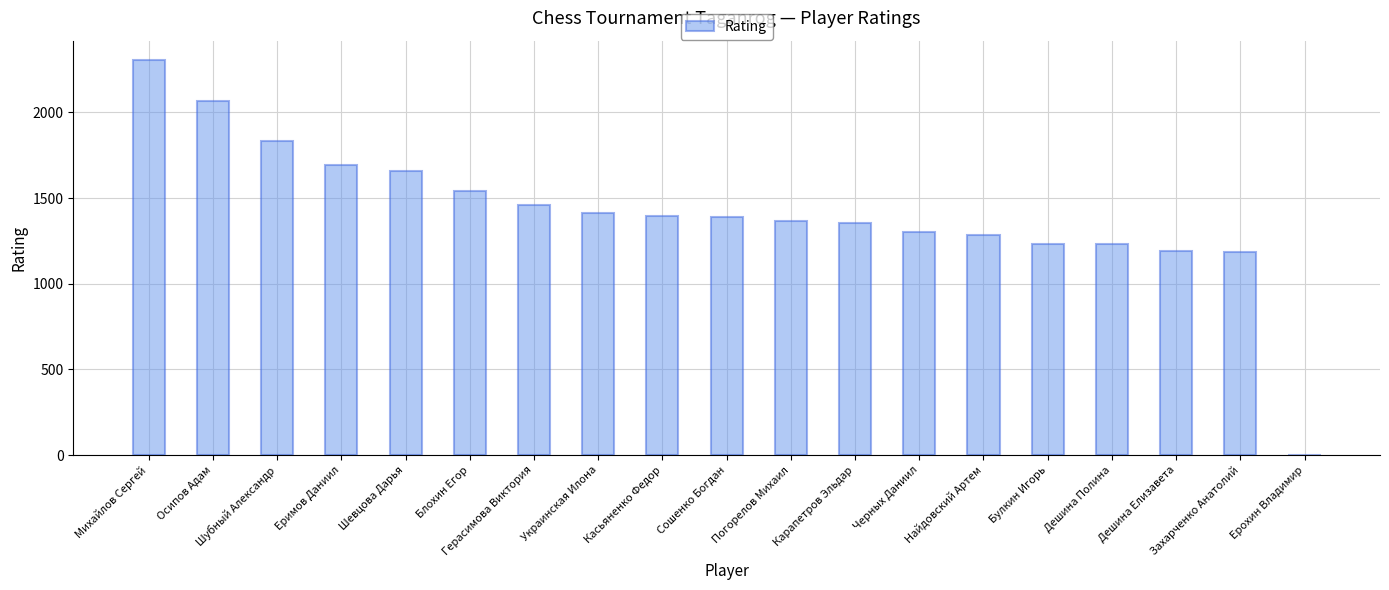

What is the average value?

1416